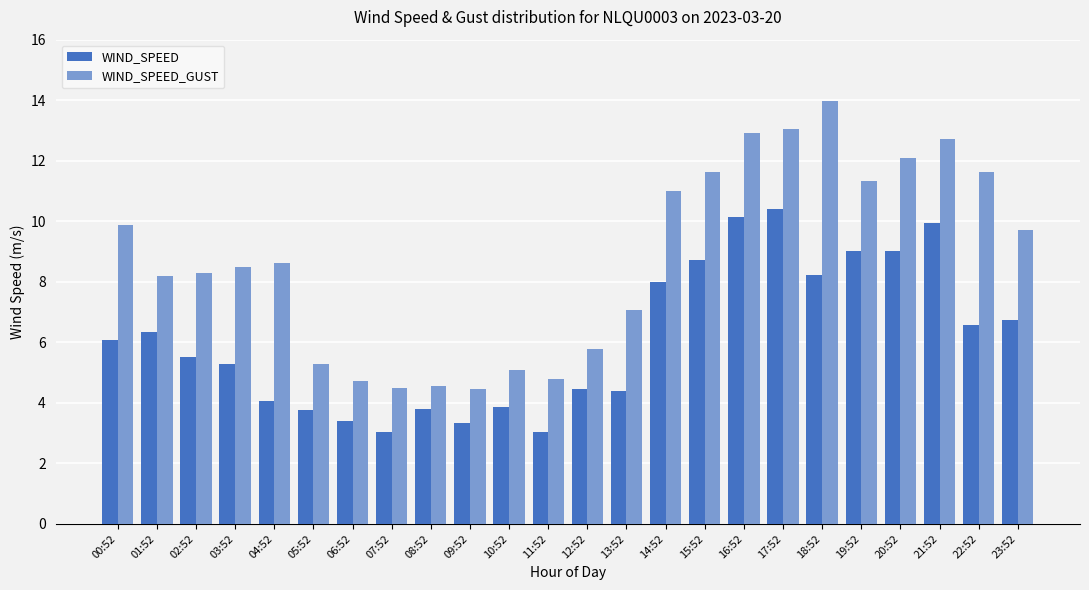

True or false: WIND_SPEED_GUST has a value of 14.8 at 02:52.

False